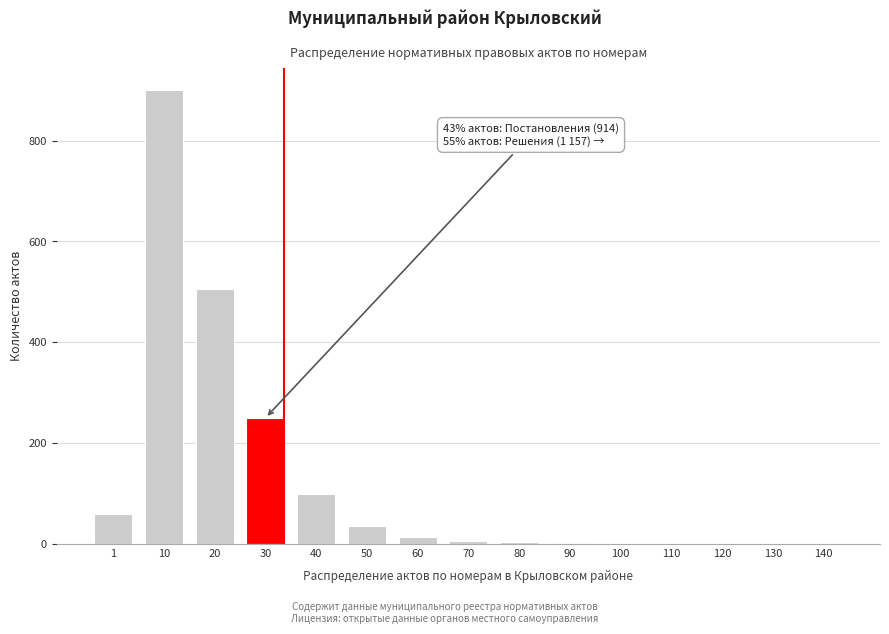

The chart shows a value of 191 at 20. True or false?

False